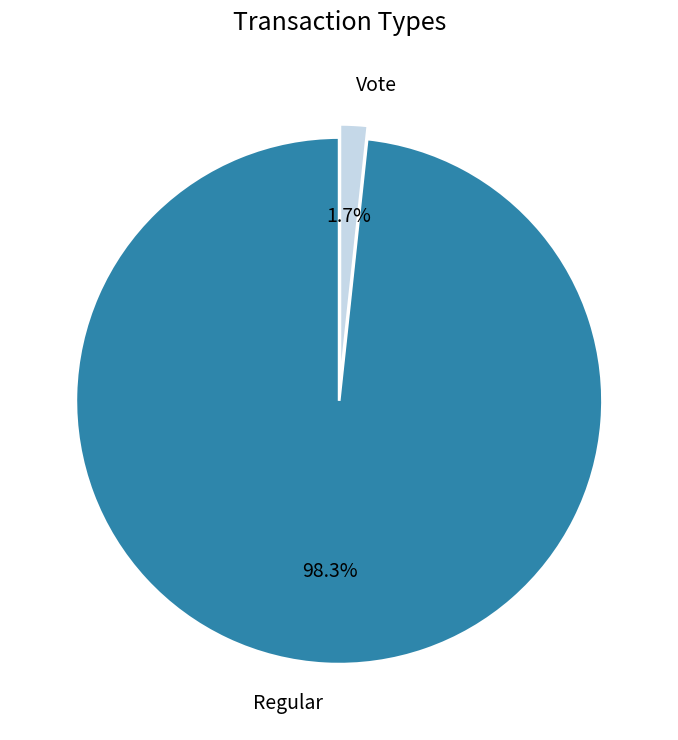

Which has a higher value, Regular or Vote?

Regular